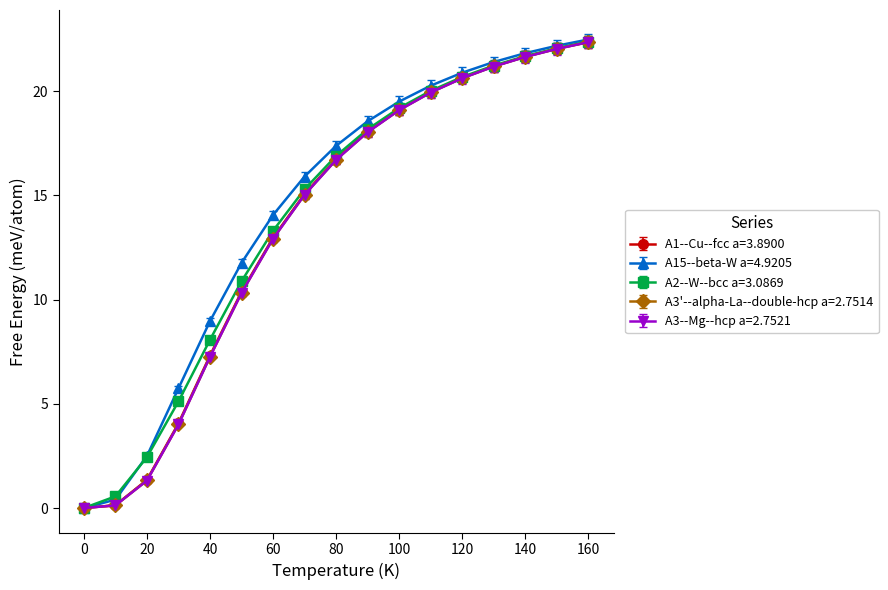

What is the maximum value for A3--Mg--hcp a=2.7521?

22.4